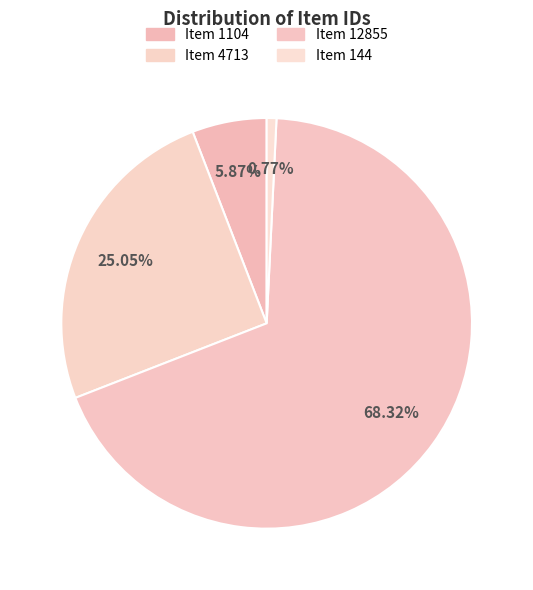

To the nearest percent, what is the average slice percentage?

25%